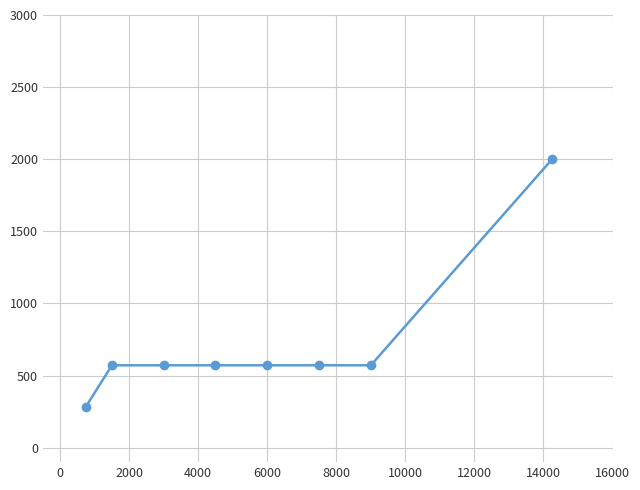

What is the value of the 3rd point from the left?

571.4